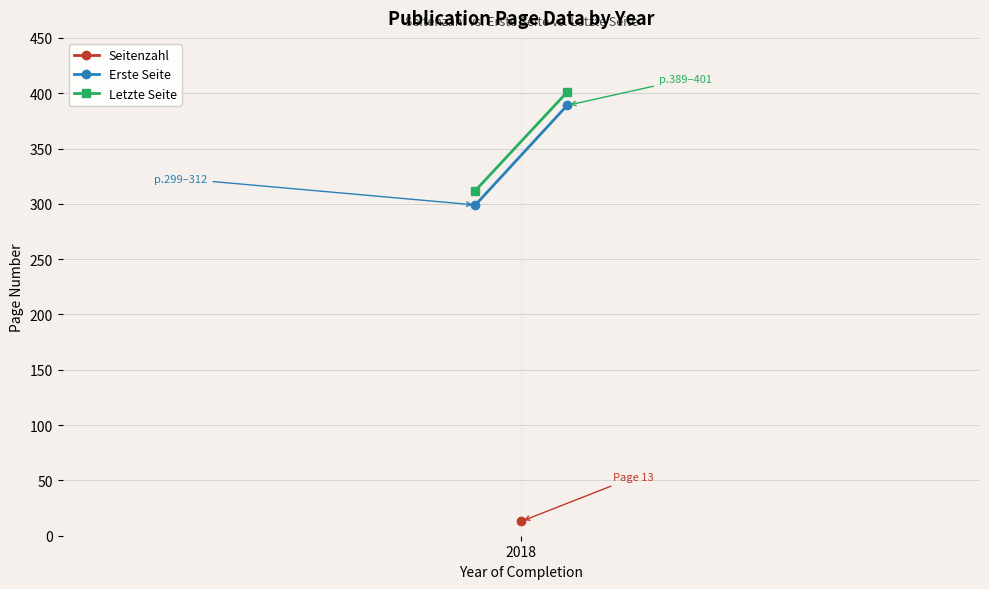

How many lines are shown in the chart?

2